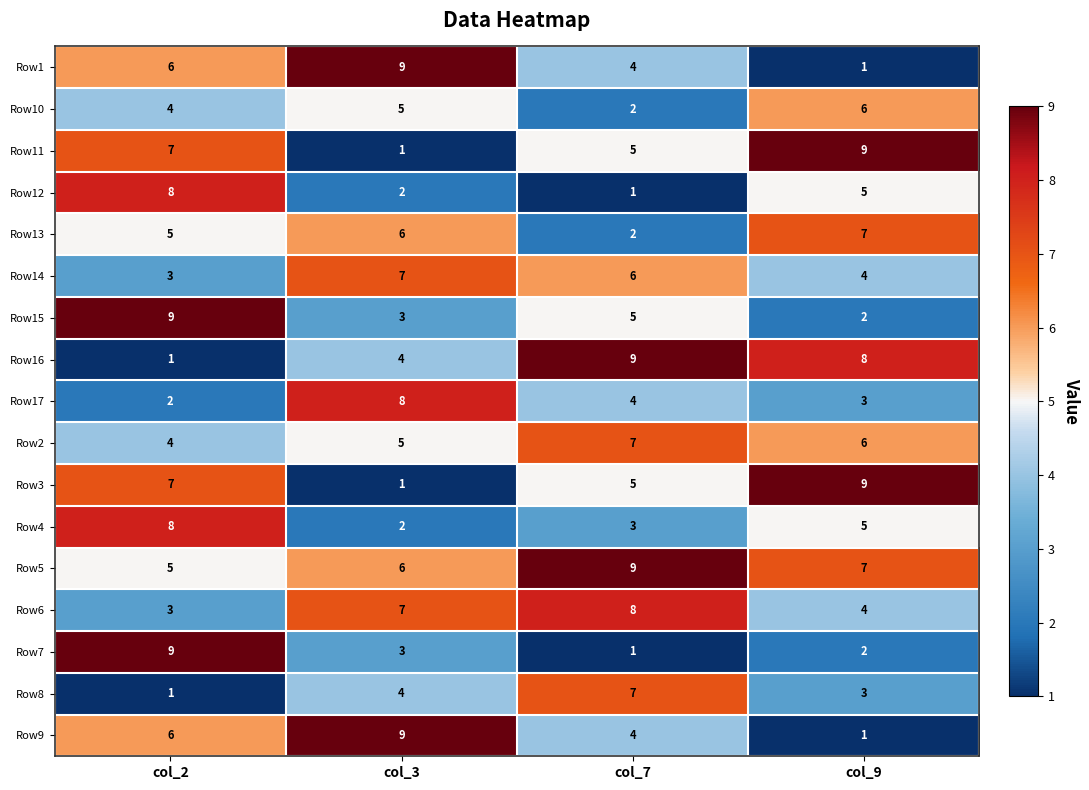

The value of Row5 at col_7 is 9. True or false?

True